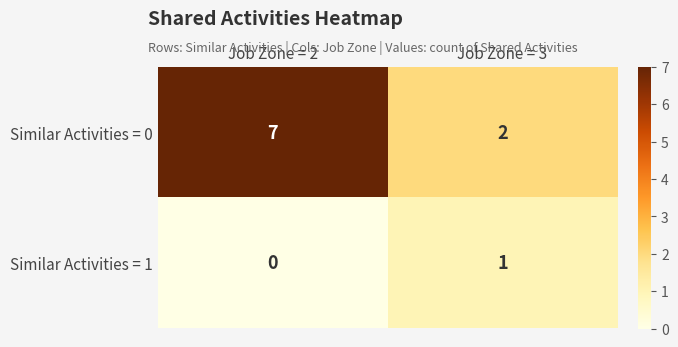

The Similar Activities = 0 series shows 1 at Job Zone = 3. True or false?

False